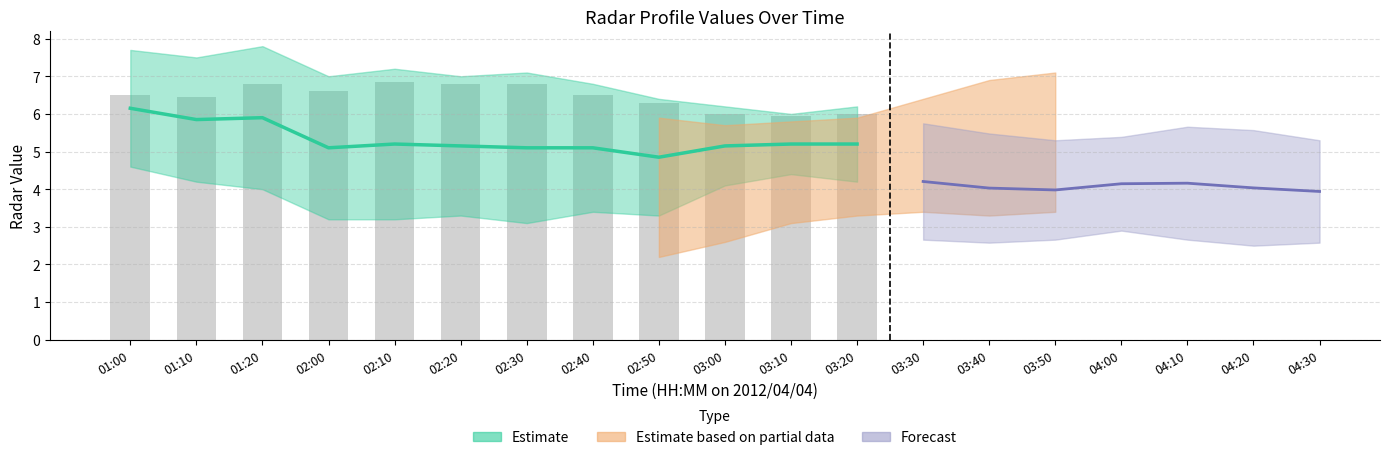

Does the chart contain any negative values?

No